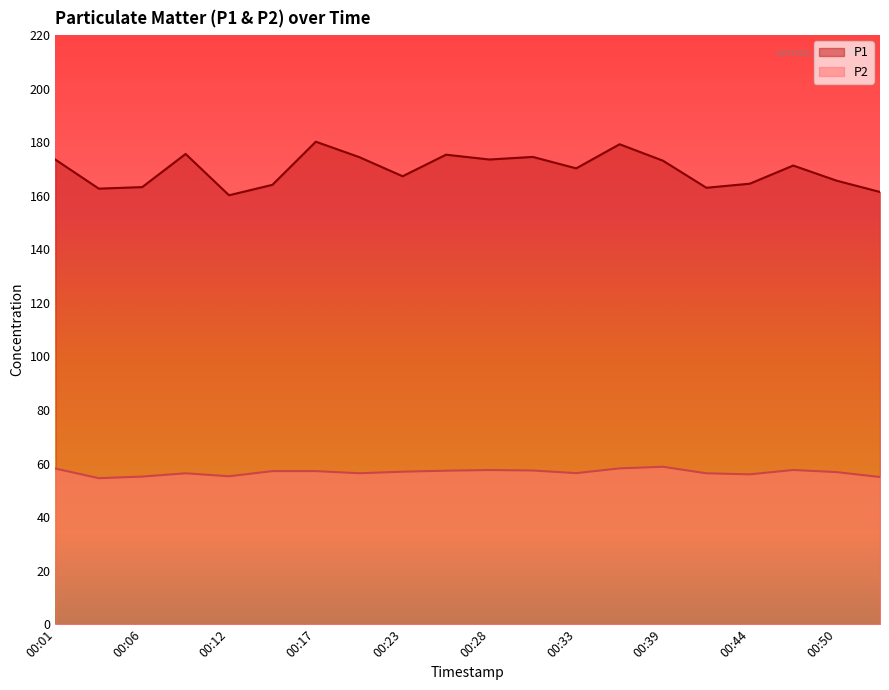

True or false: P2 and P1 intersect in this chart.

False